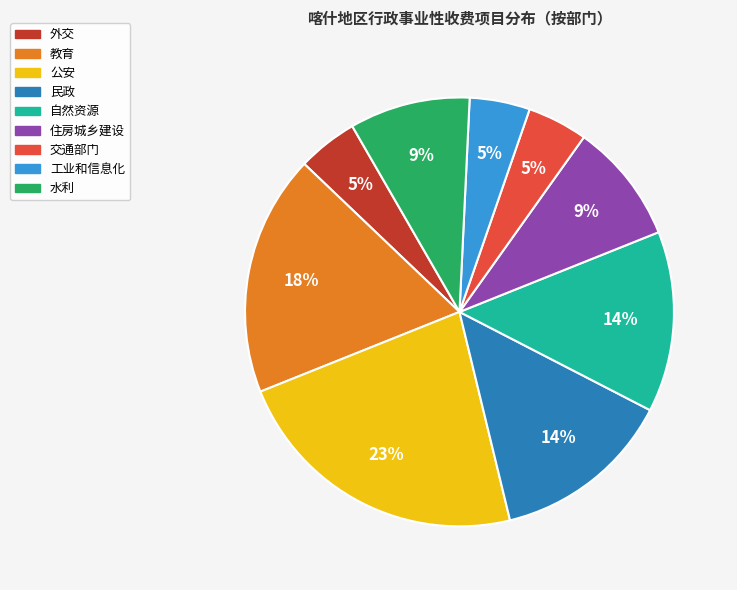

How many segments does this pie chart have?

9